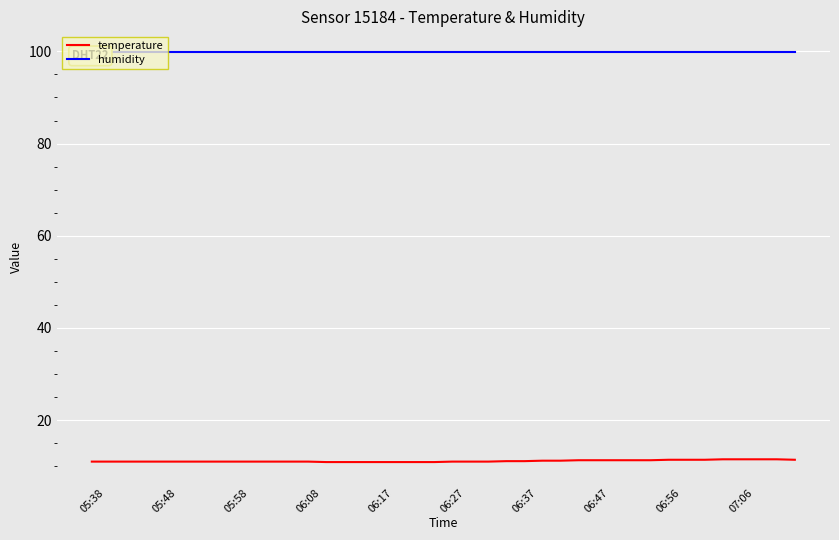

True or false: humidity has a value of 64.6 at 17.

False